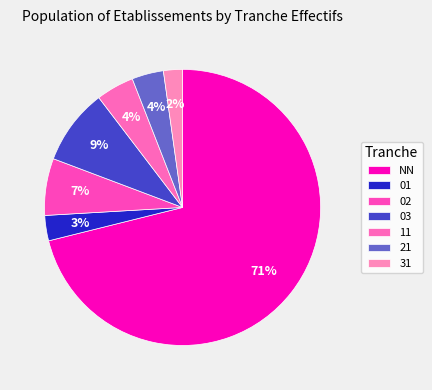

To the nearest percent, what is the difference between the largest and smallest slice percentages?

69%